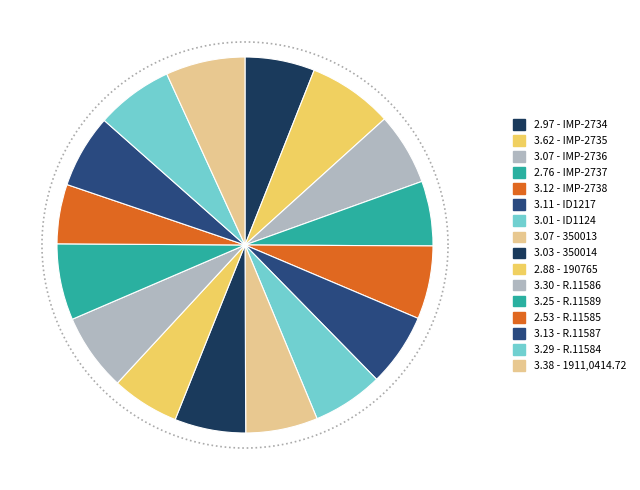

What percentage is NOT represented by R.11587?

93.7%